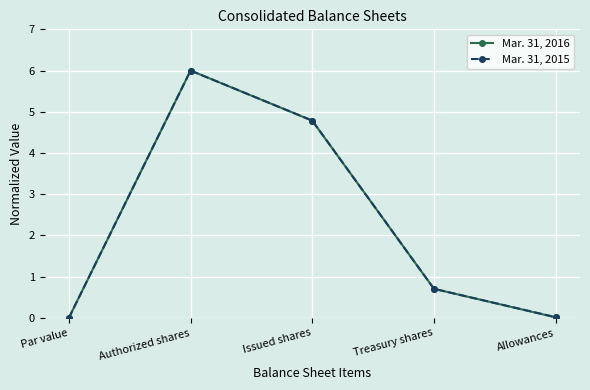

What is the maximum value for Mar. 31, 2015?

6.0